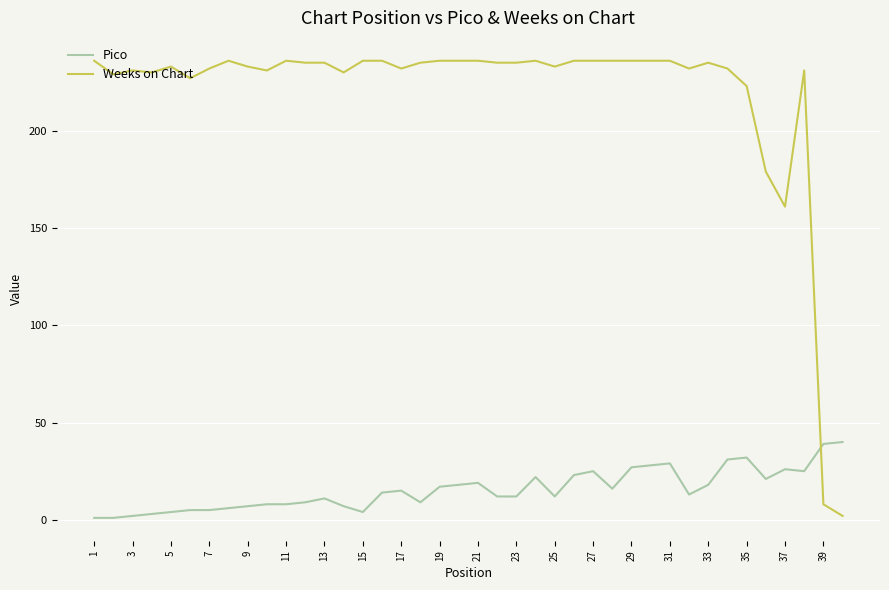

Which series has the largest total across all categories?

Weeks on Chart